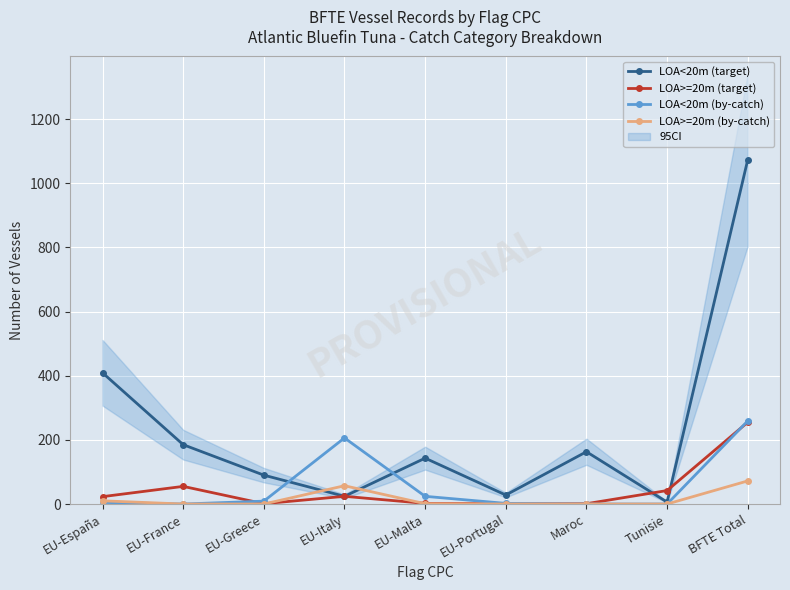

Between EU-Italy and EU-Portugal, which is larger?

EU-Portugal